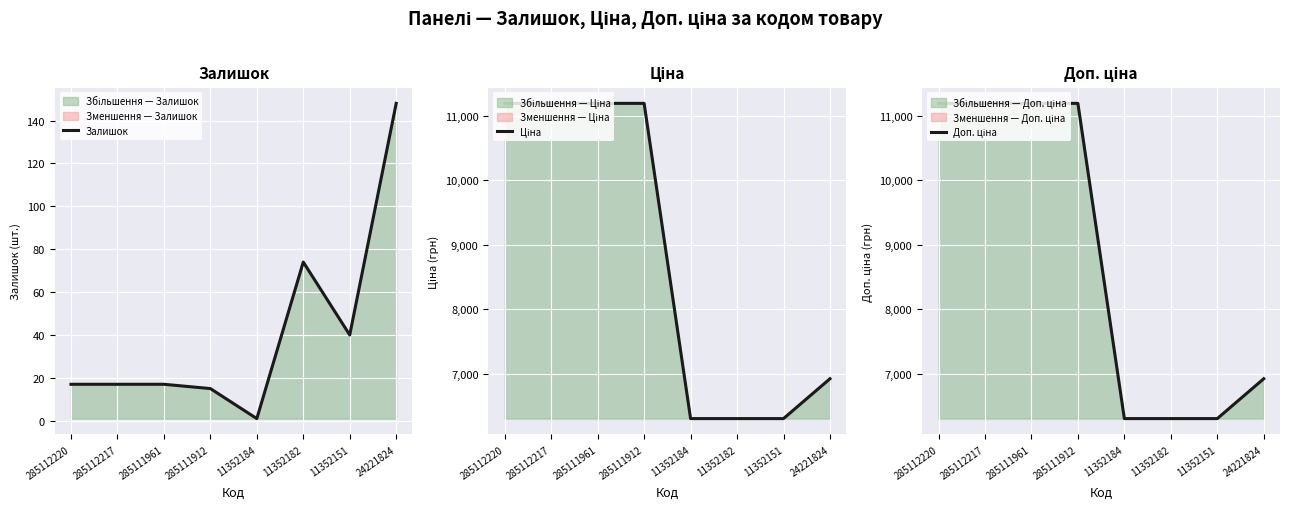

Rank the categories by Залишок value from highest to lowest.

24221824, 11352182, 11352151, 285112220, 285112217, 285111961, 285111912, 11352184